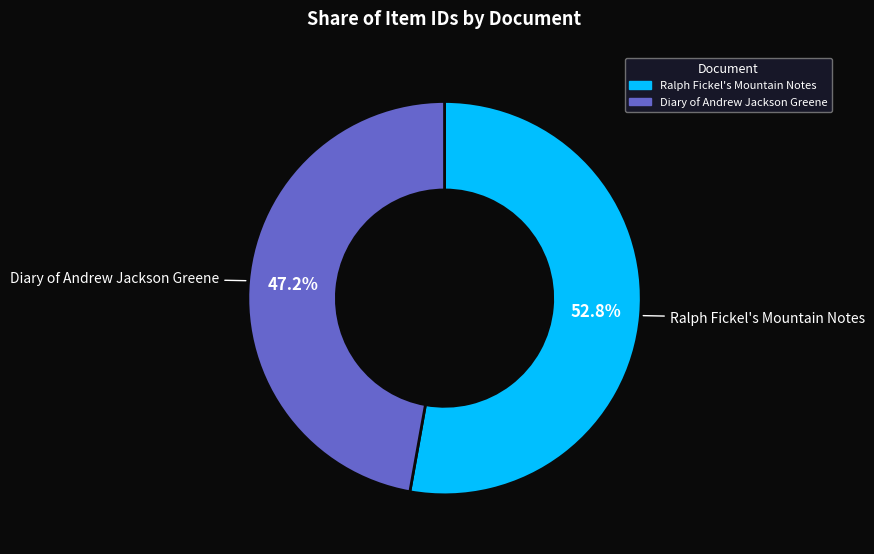

What percentage is NOT represented by Ralph Fickel's Mountain Notes?

47.2%